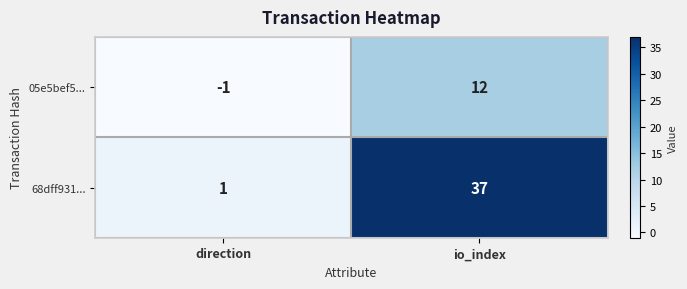

Which series changed the most between direction and io_index?

68dff931...